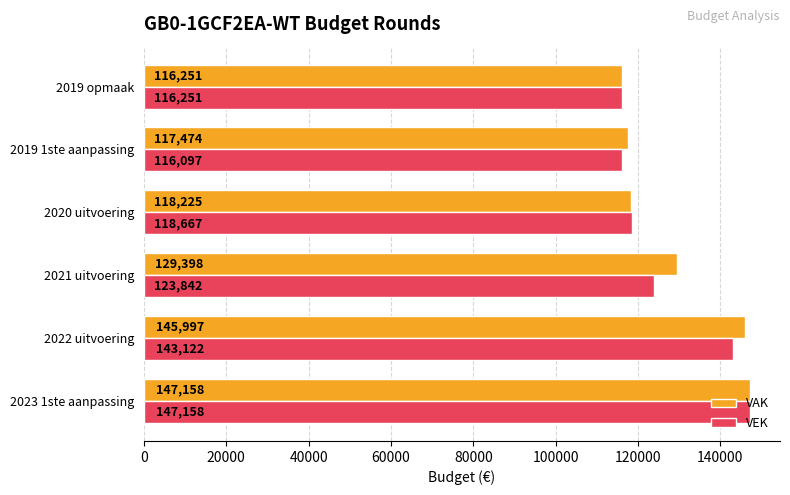

List the series in order of their overall mean, highest first.

VAK, VEK